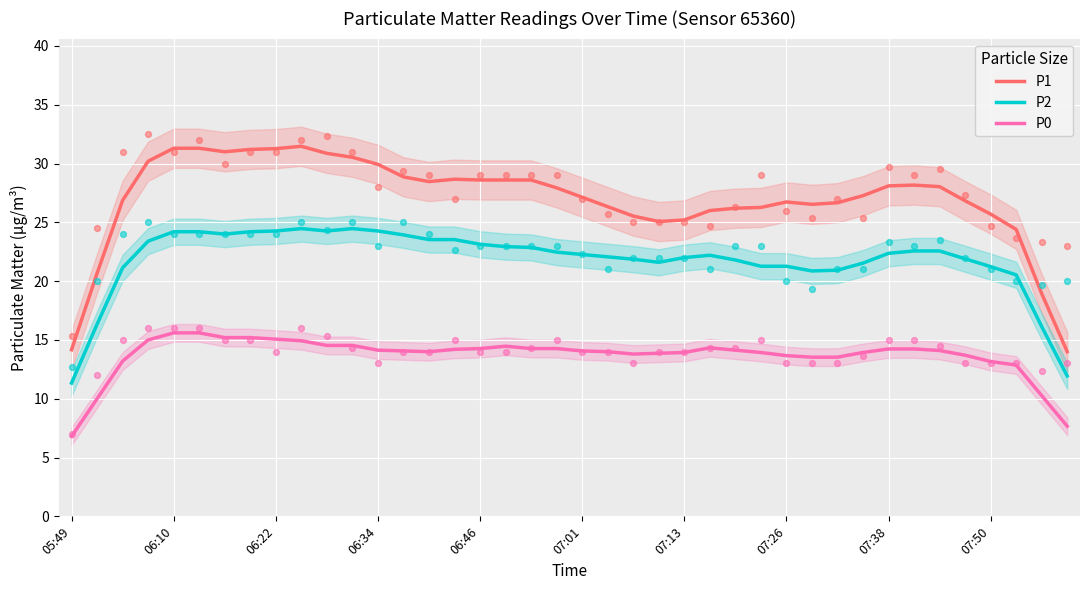

Which series reaches the maximum Y coordinate?

P1